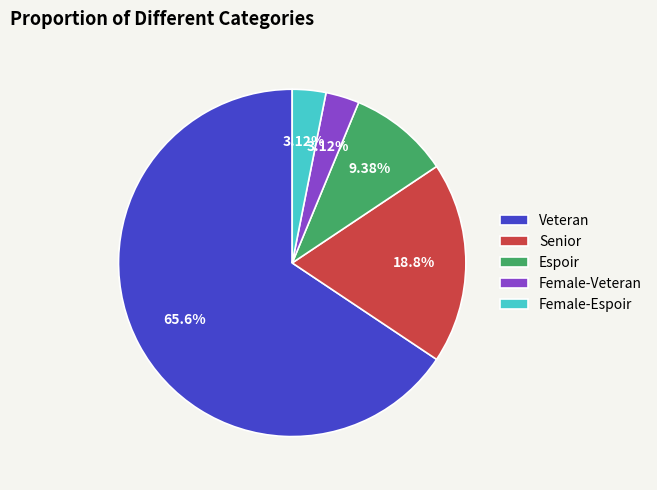

To the nearest percent, what percentage of the pie is Espoir?

9%